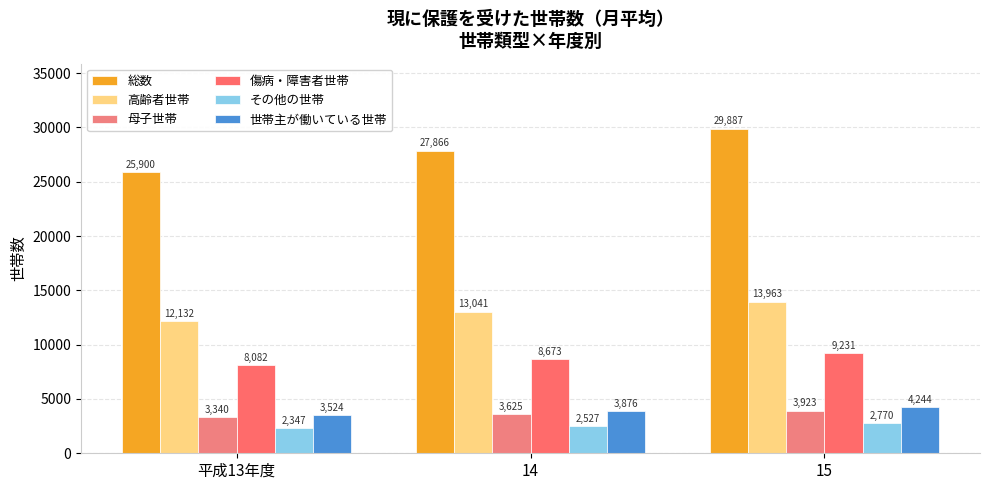

What are all the series names shown in the legend?

総数, 高齢者世帯, 母子世帯, 傷病・障害者世帯, その他の世帯, 世帯主が働いている世帯